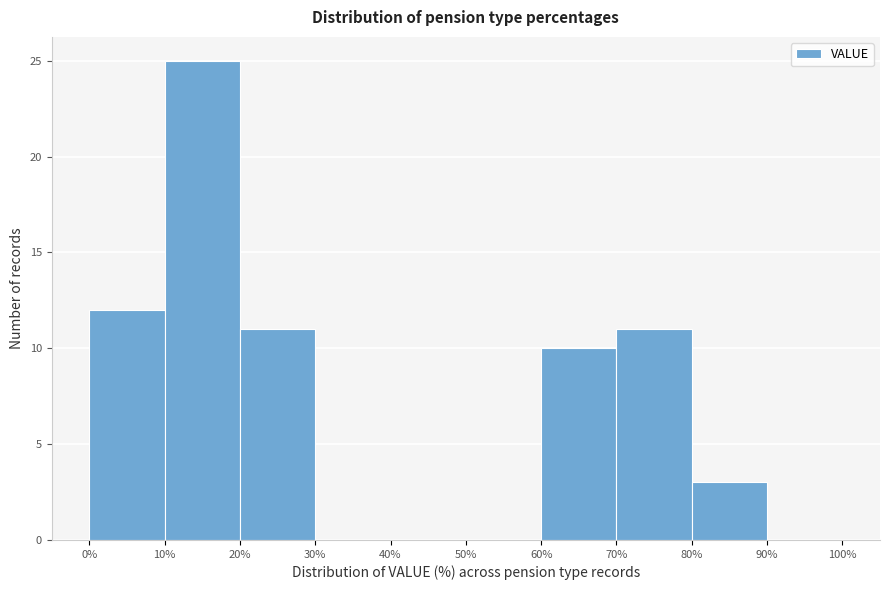

Reading left to right, transcribe this chart: for each bar, give the range it covers on the x-axis and its height. The values are not printed on the chart, so give them approximately, as read against the axis.

0% to 10%: 12
10% to 20%: 25
20% to 30%: 11
30% to 40%: 0
40% to 50%: 0
50% to 60%: 0
60% to 70%: 10
70% to 80%: 11
80% to 90%: 3
90% to 100%: 0